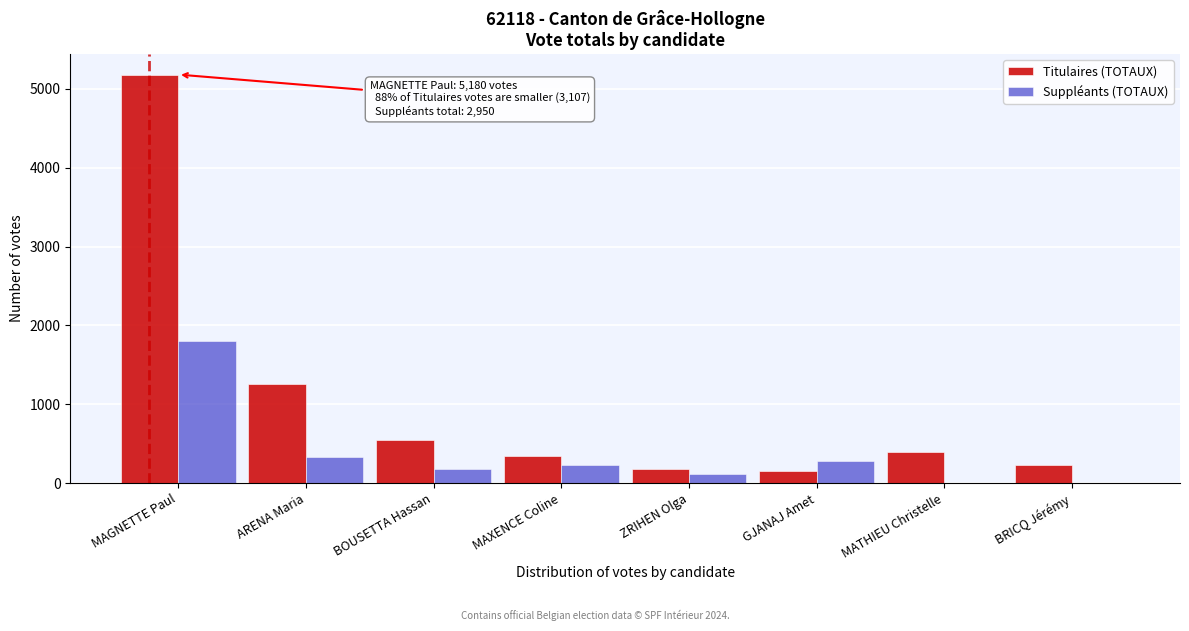

Reading left to right, list all the values displayed in this chart.

Titulaires (TOTAUX): MAGNETTE Paul=5180	ARENA Maria=1252	BOUSETTA Hassan=550	MAXENCE Coline=343	ZRIHEN Olga=175	GJANAJ Amet=153	MATHIEU Christelle=401	BRICQ Jérémy=233
Suppléants (TOTAUX): MAGNETTE Paul=1808	ARENA Maria=338	BOUSETTA Hassan=176	MAXENCE Coline=237	ZRIHEN Olga=112	GJANAJ Amet=279	MATHIEU Christelle=0	BRICQ Jérémy=0